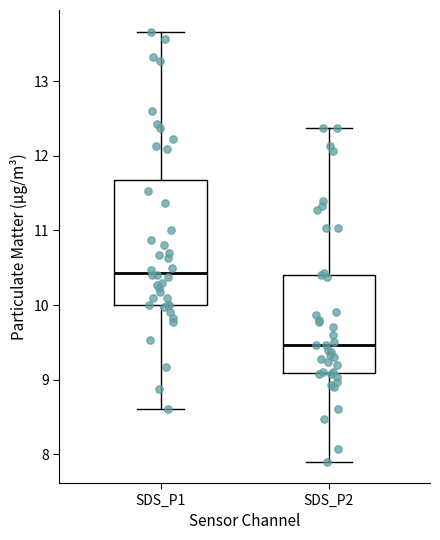

Which box's median line is the highest?

SDS_P1